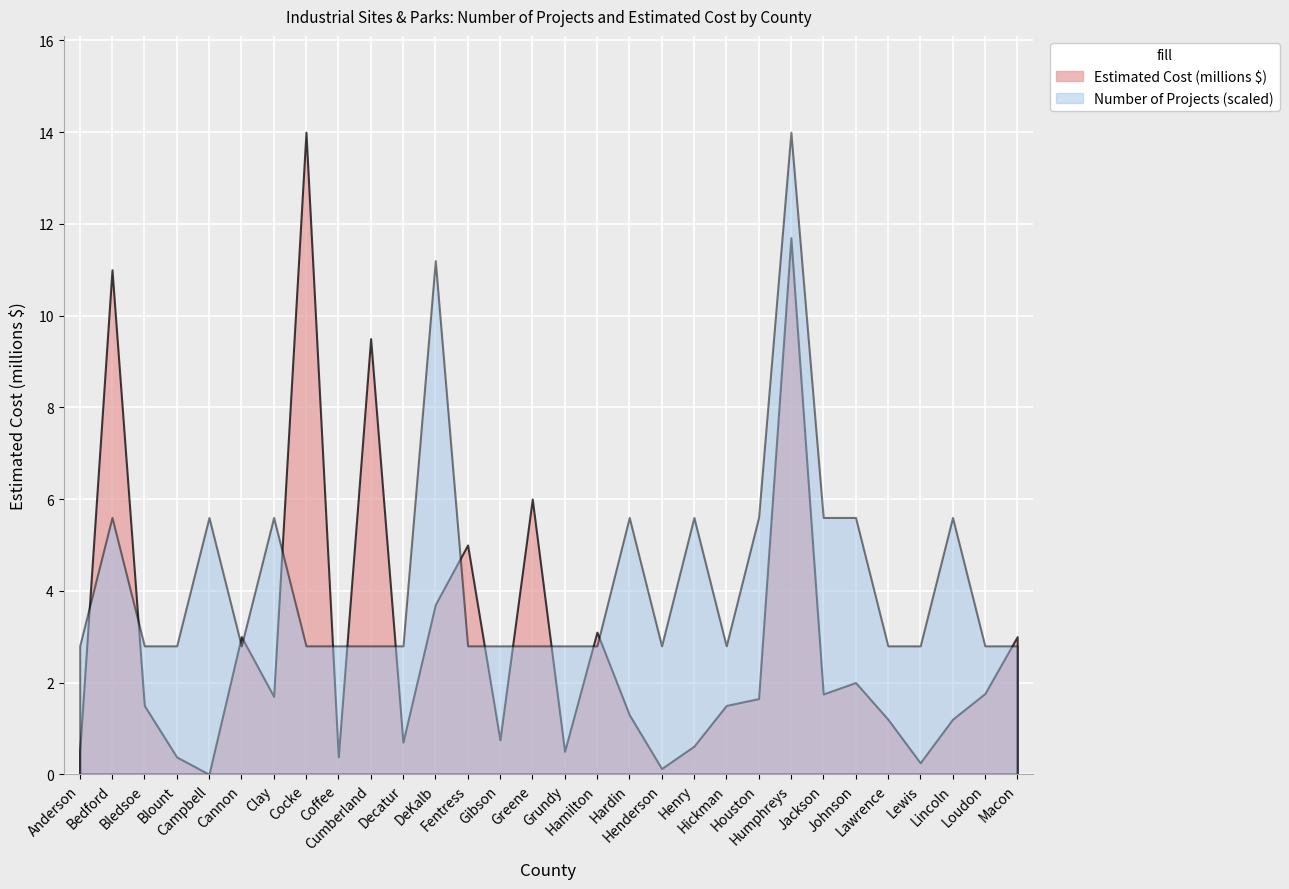

How many data points in Estimated Cost (millions) are above 1?

20